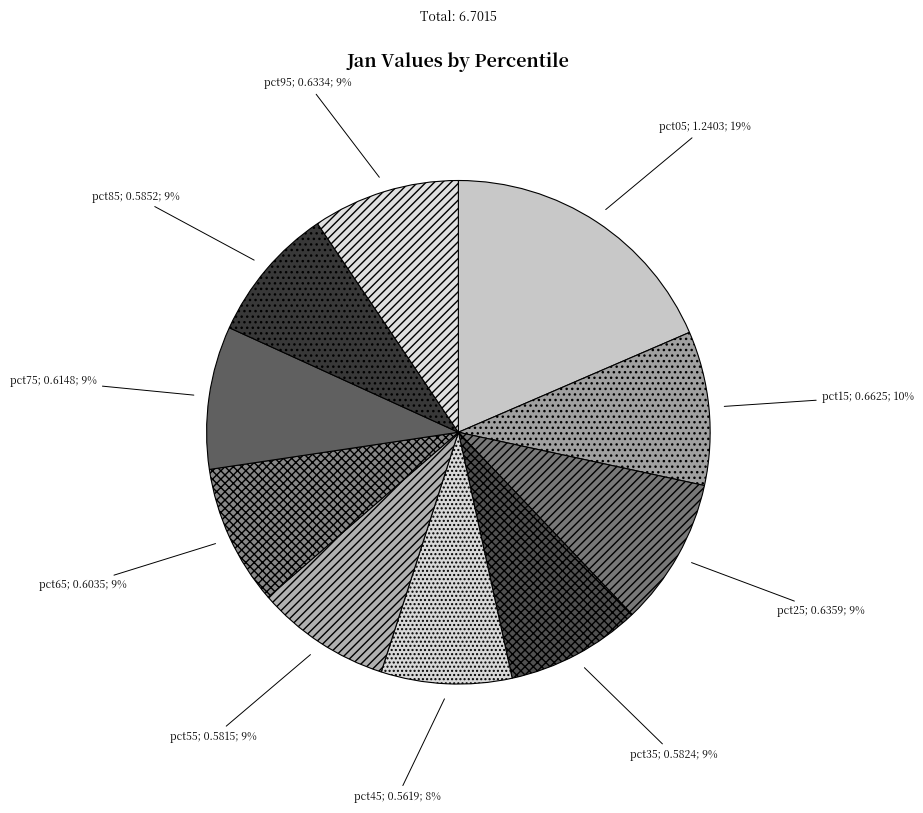

How many segments does this pie chart have?

10